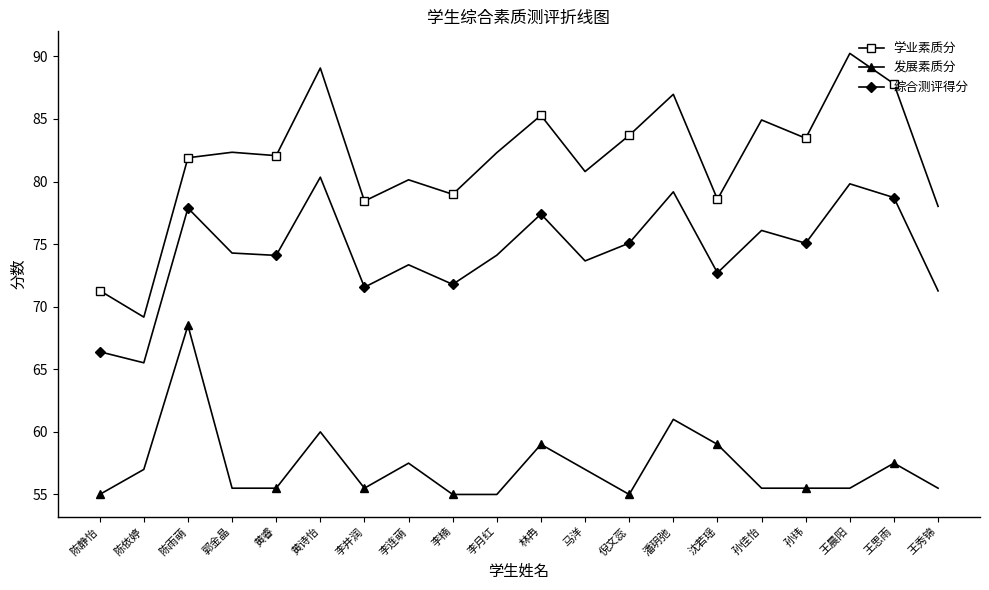

What is the sum of the 综合测评得分 values at 李连萌 and 孙玮?

148.4